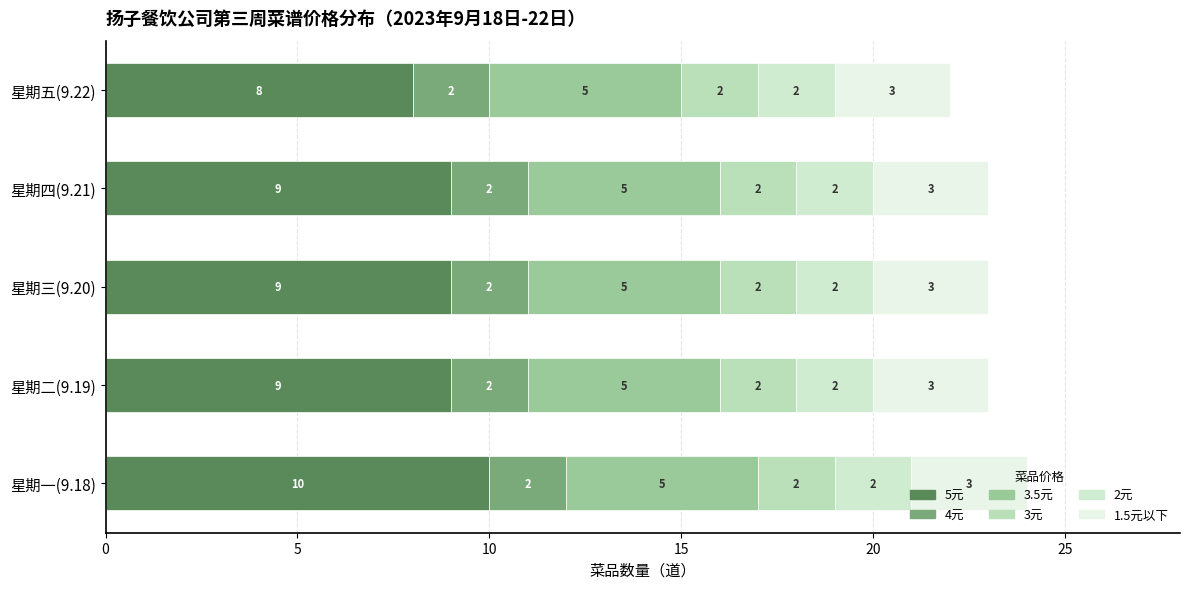

How many series are shown in this chart?

6